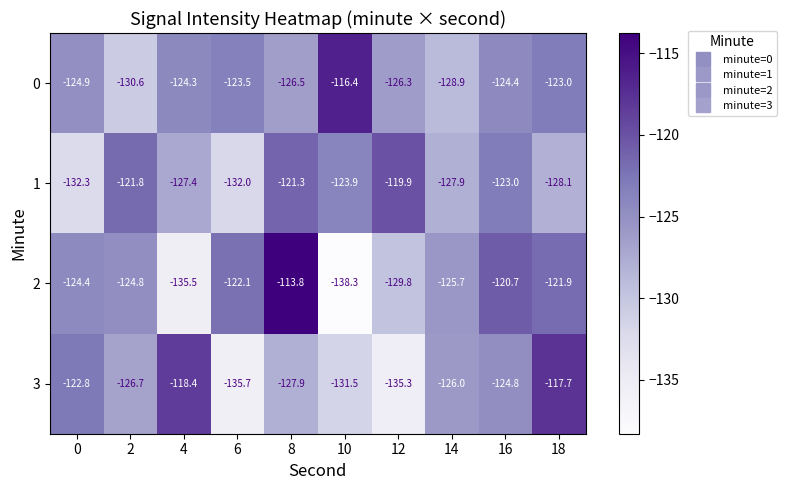

Count the number of data series in this chart.

4